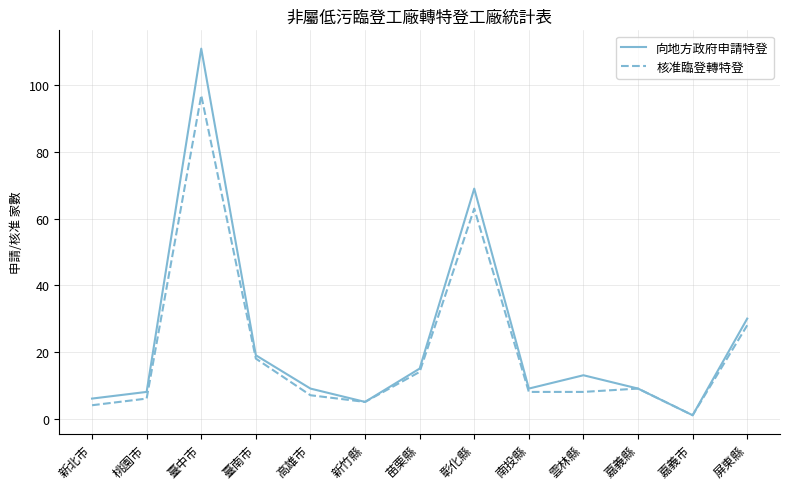

True or false: 核准臨登轉特登 has more than 0 interior local peaks.

True